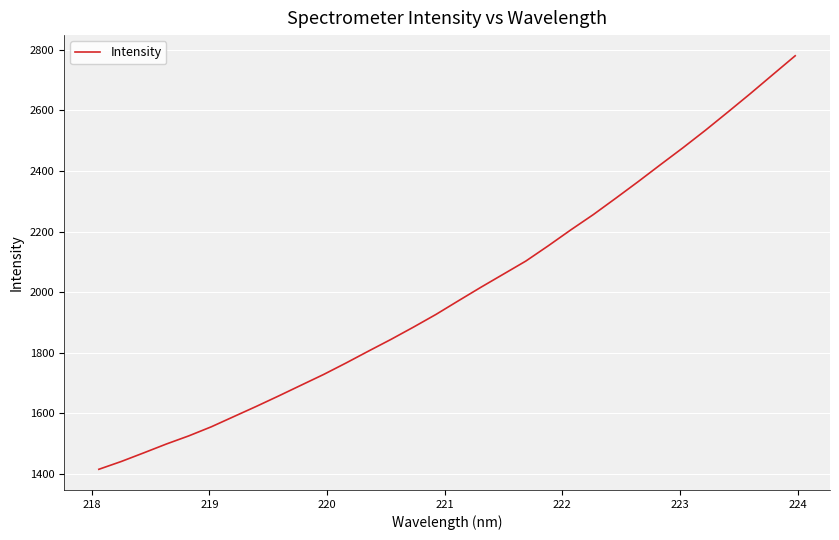

What is the smallest value displayed?

1415.6